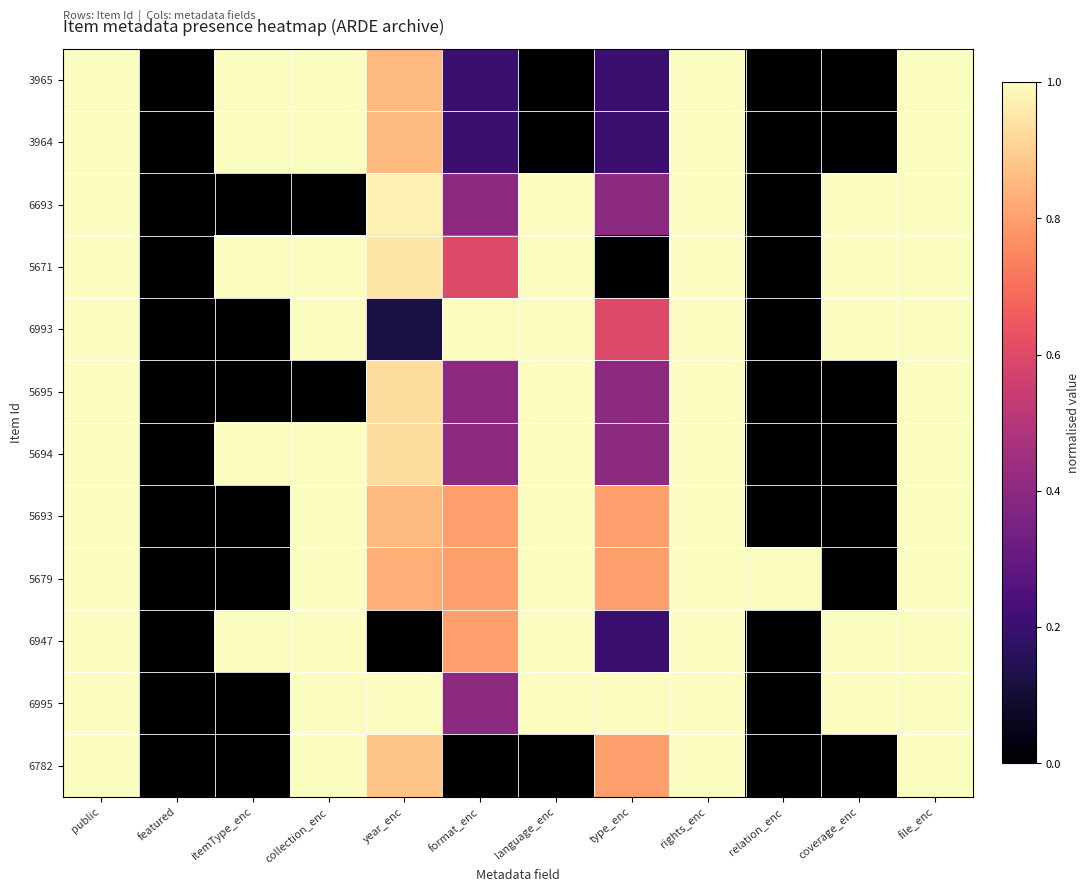

At which category is the sum across all series the highest?

public